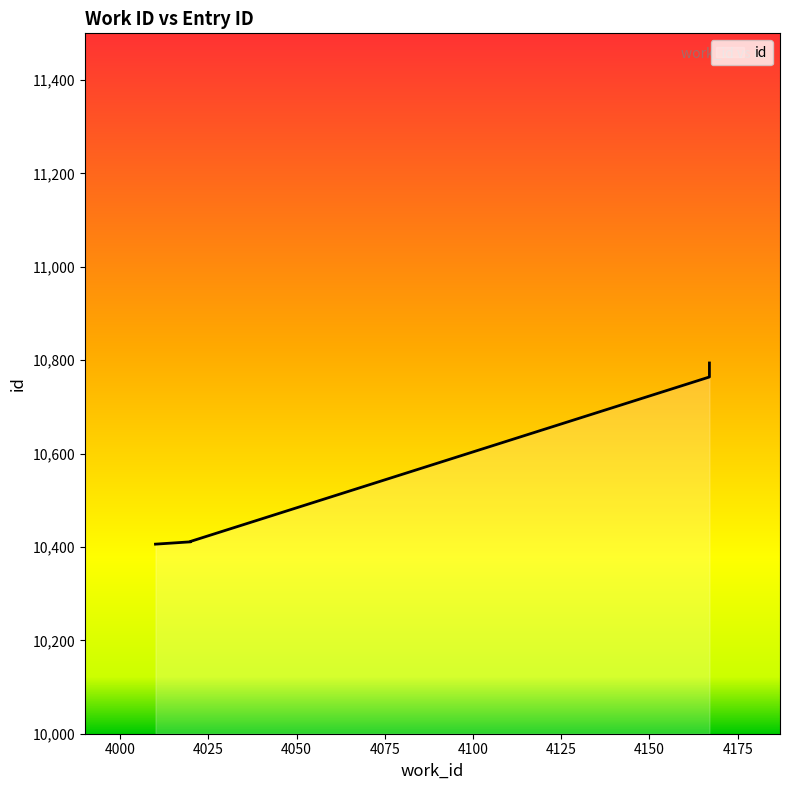

Does the chart have visible grid lines?

No